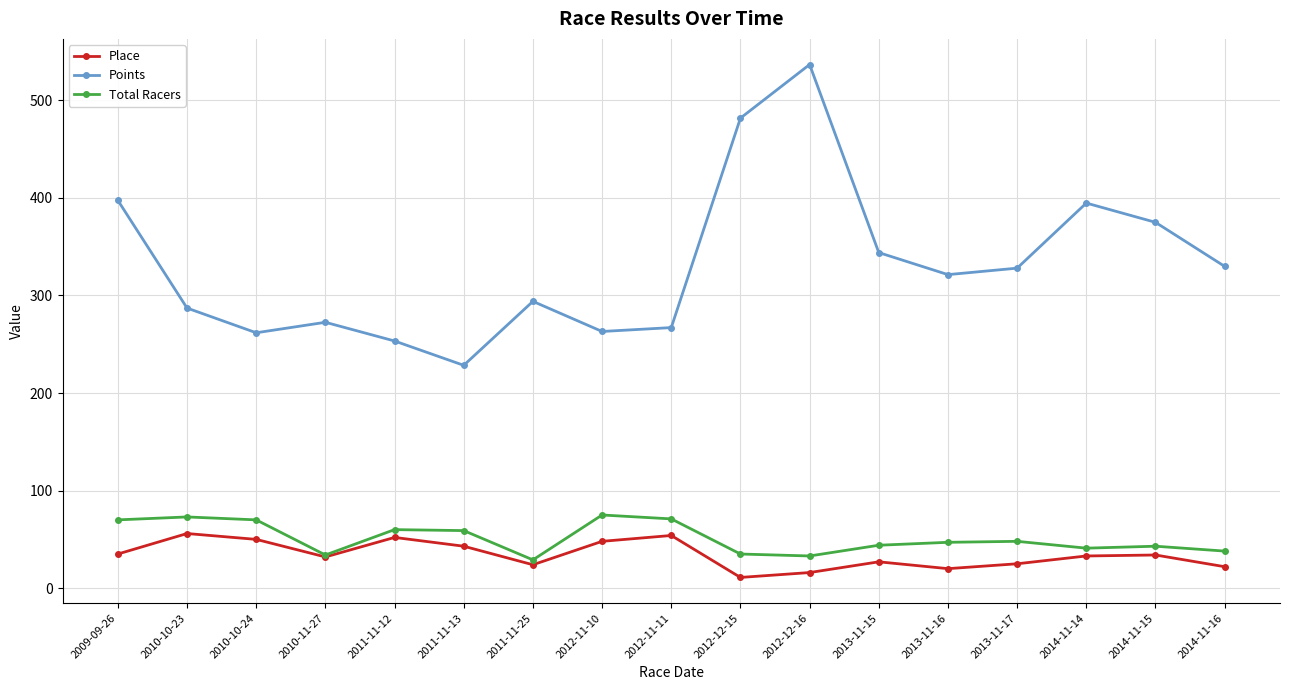

True or false: Points has a value of 287.1 at 2010-10-23.

True